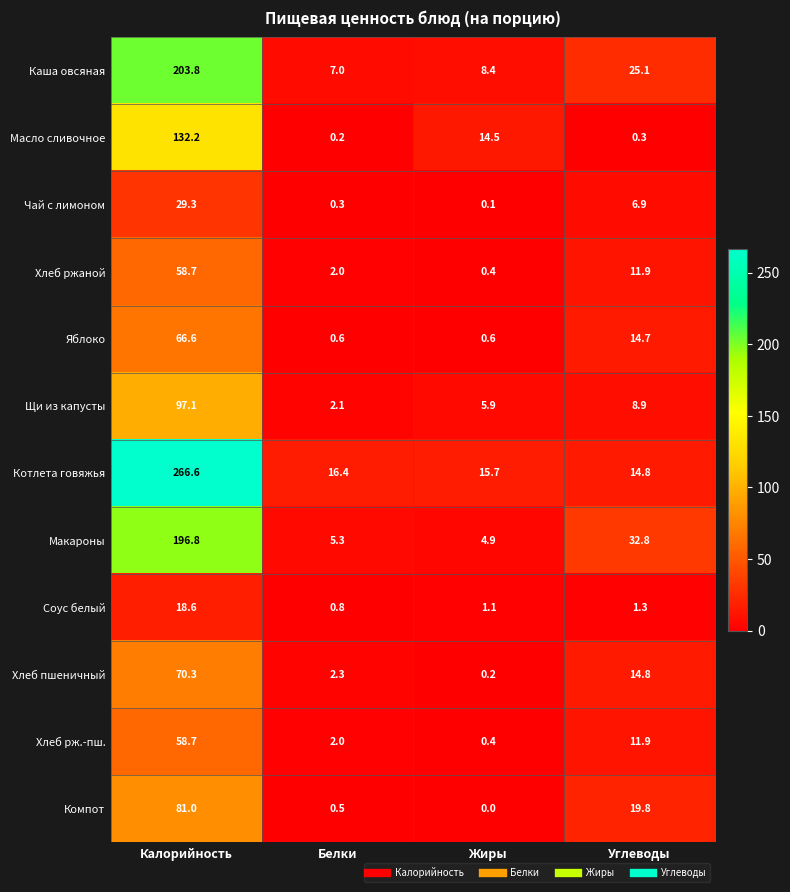

Which series has the largest total across all categories?

Котлета говяжья